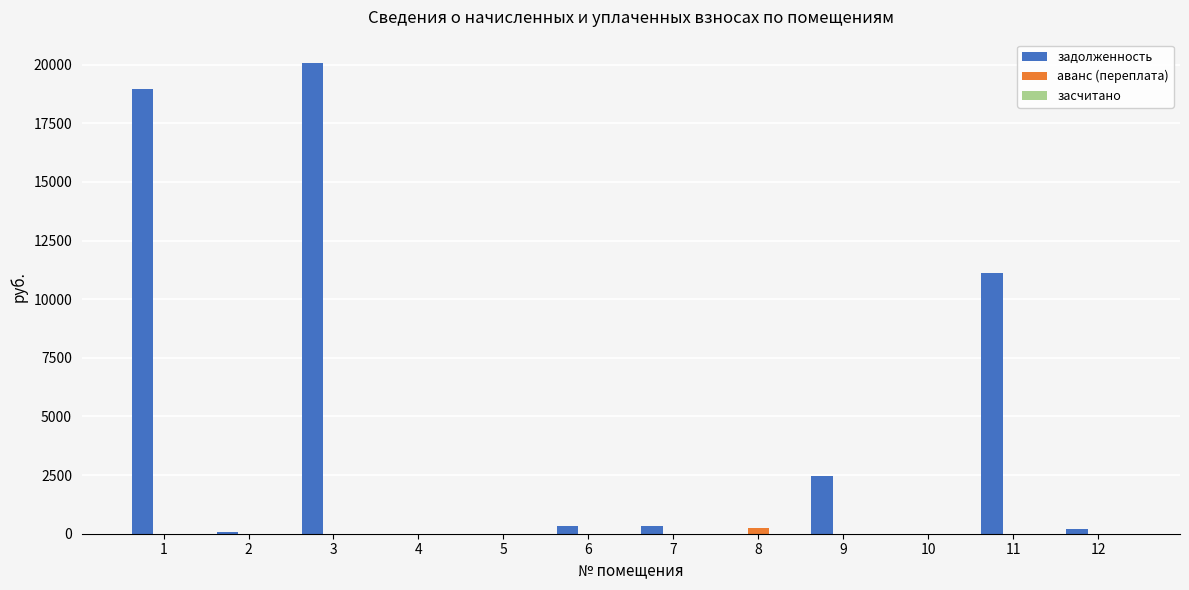

True or false: аванс (переплата) has a value of 260.7 at 8.

True